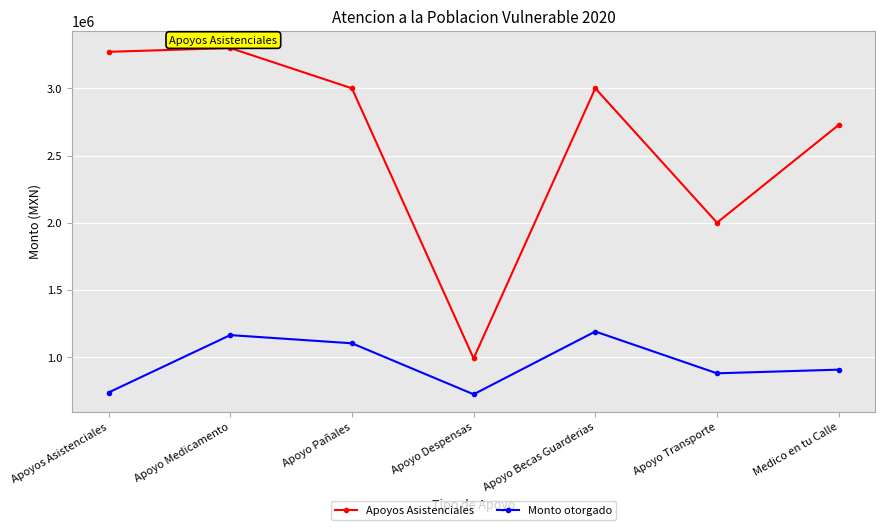

What is the minimum value for Apoyos Asistenciales?

990000.0